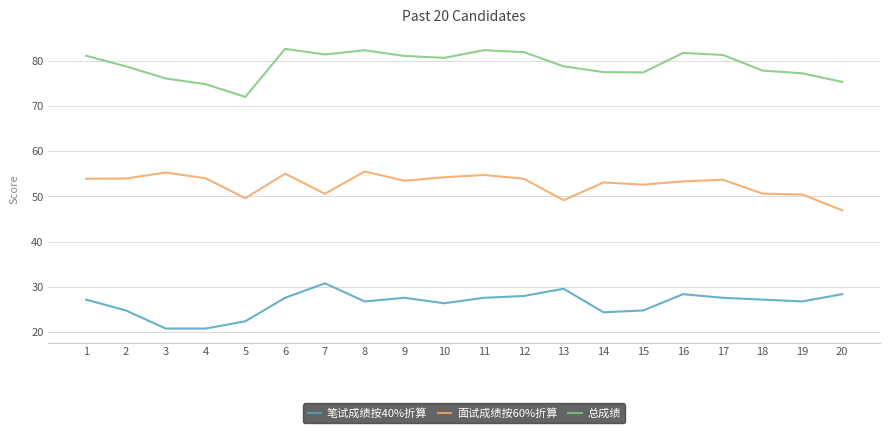

What is the minimum value for 总成绩?

72.0